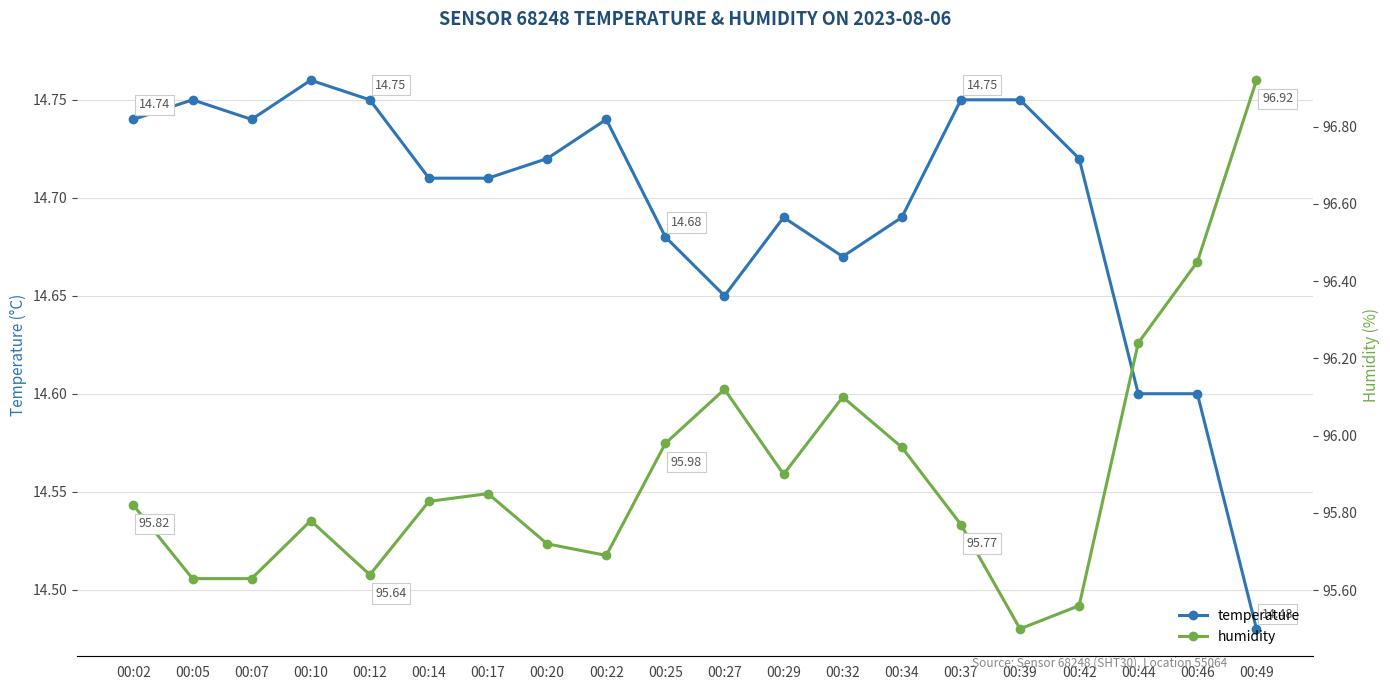

What is the lowest value of the temperature series?

14.5